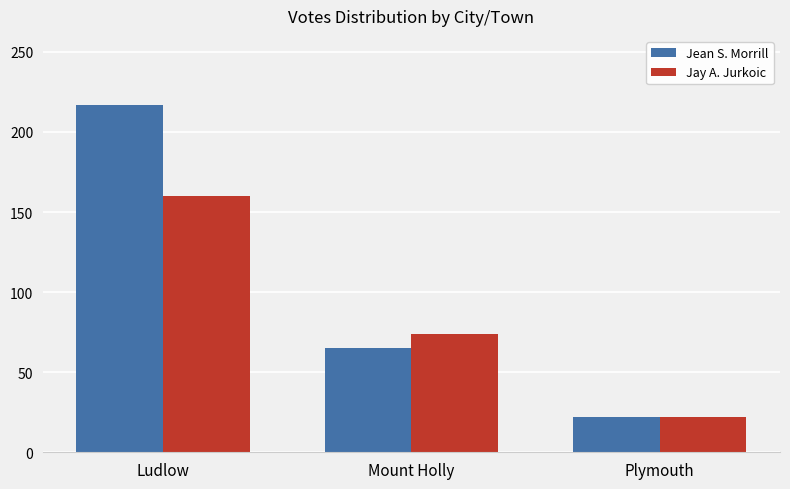

Which category has the highest value in the Jean S. Morrill series?

Ludlow